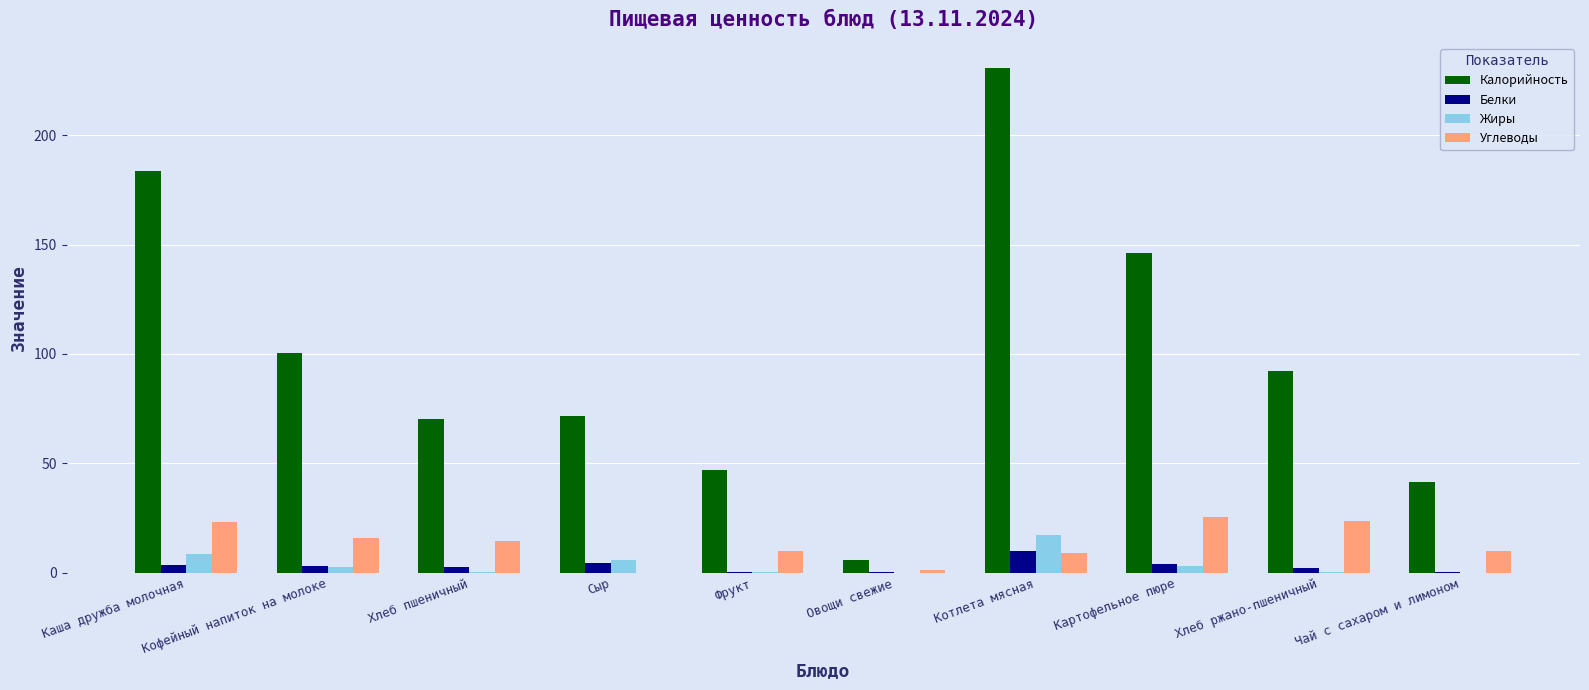

What is the approximate value of Углеводы at Котлета мясная?

8.8